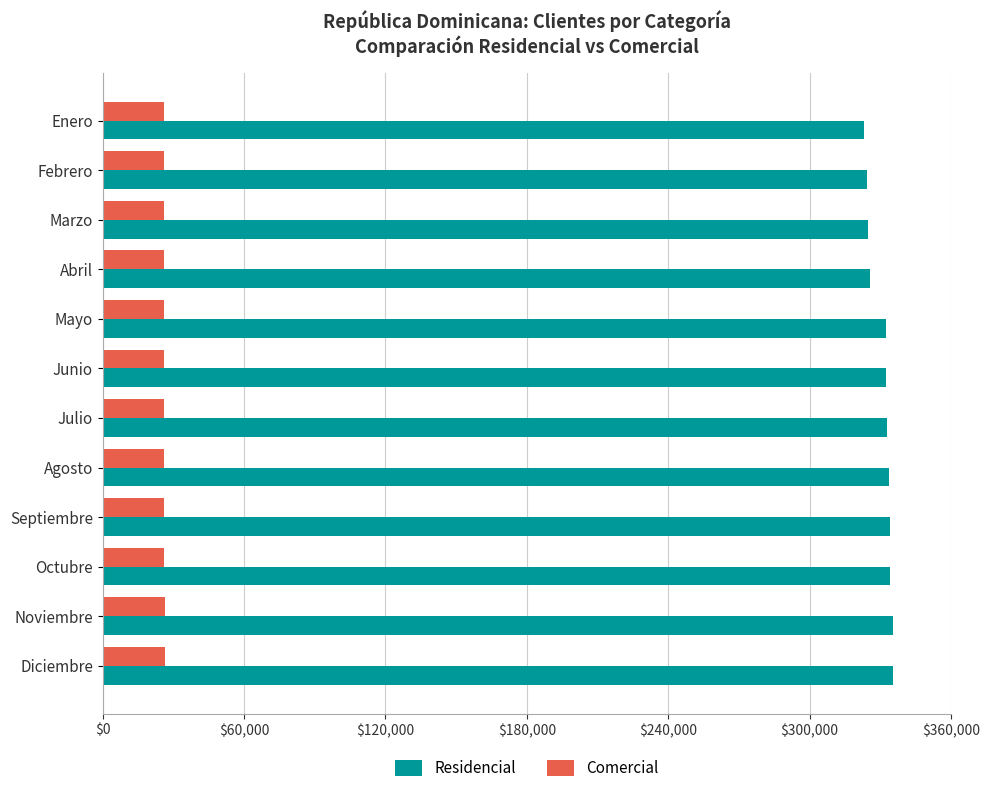

What is the sum of all Comercial values?

313140